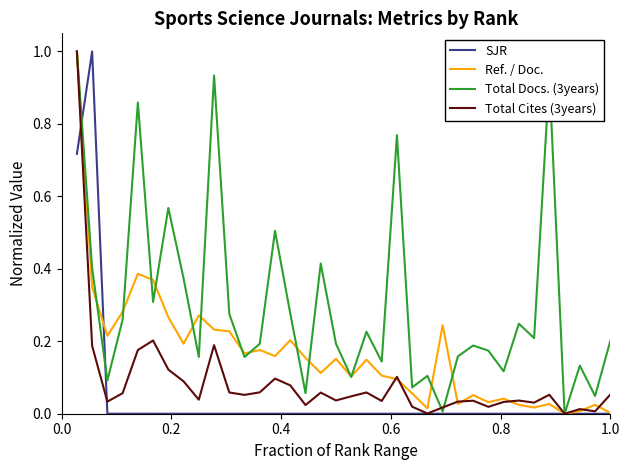

Which series has the largest total across all categories?

Total Docs. (3years)